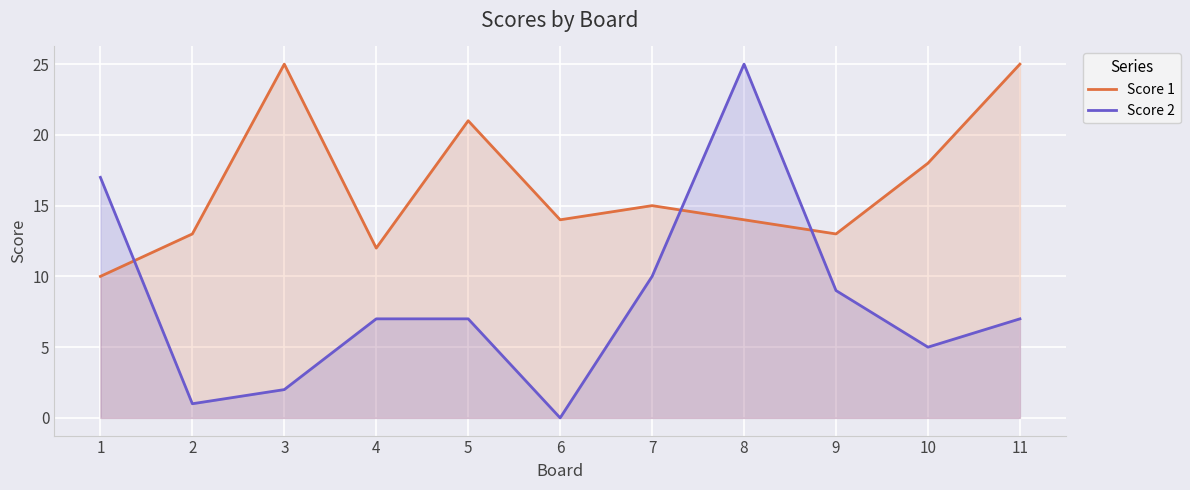

Reading left to right, extract all data points from this chart.

Score 1: 1=10	2=13	3=25	4=12	5=21	6=14	7=15	8=14	9=13	10=18	11=25
Score 2: 1=17	2=1	3=2	4=7	5=7	6=0	7=10	8=25	9=9	10=5	11=7